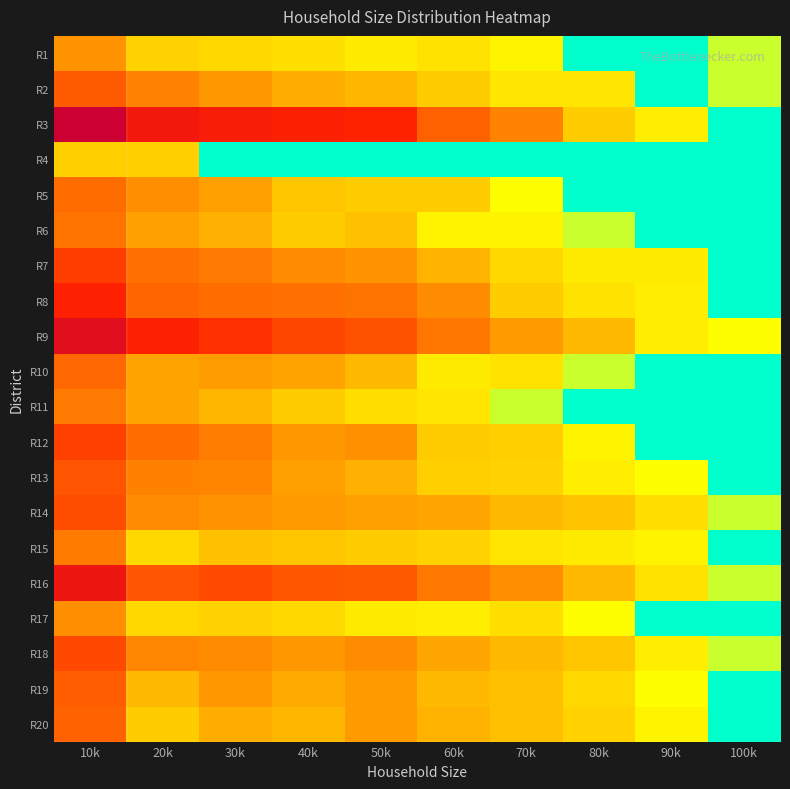

How many data points does each series have?

10